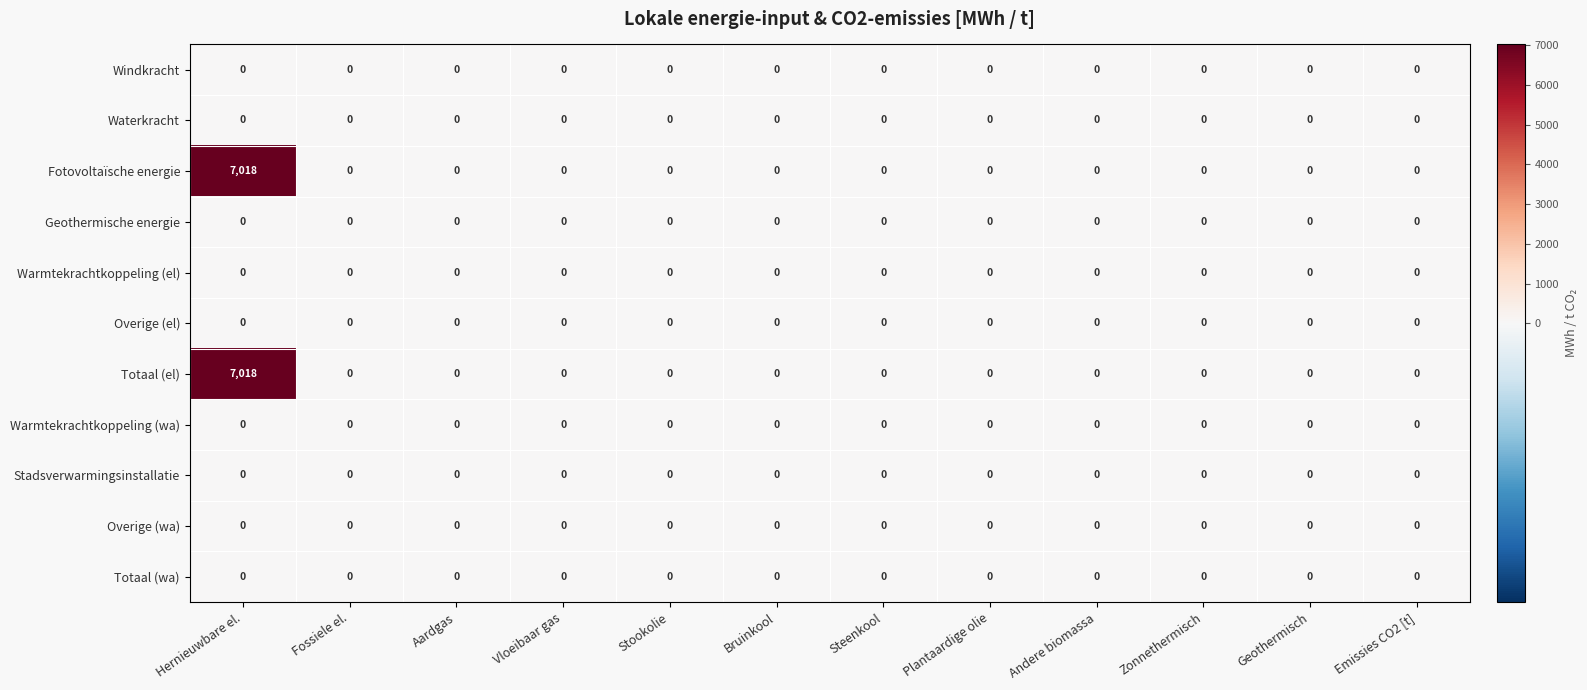

Count the number of categories in the chart.

12